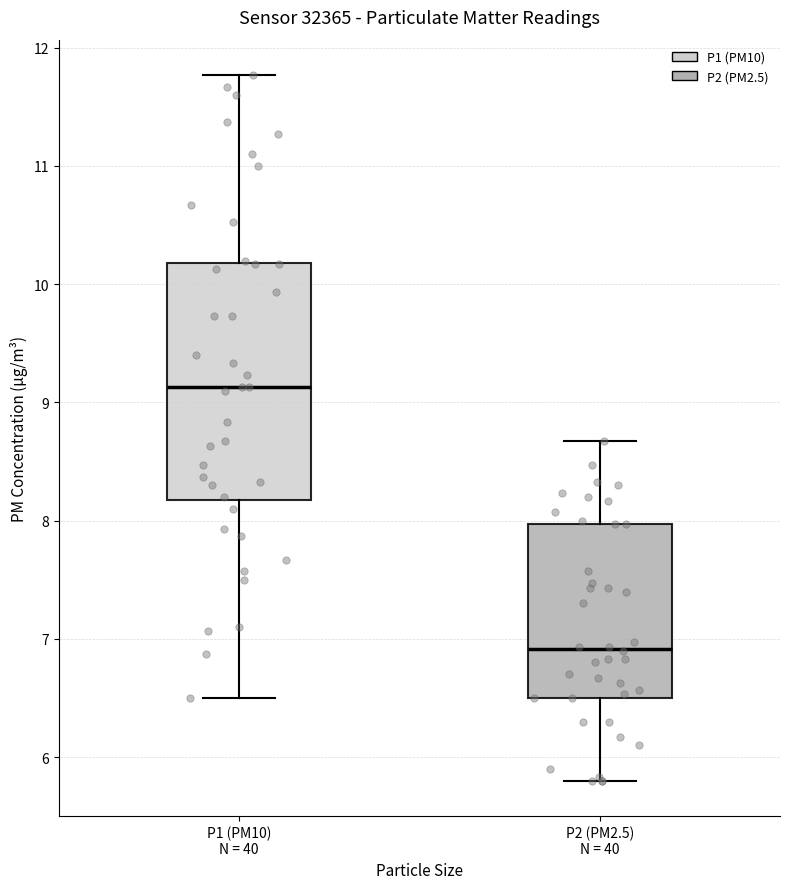

Reading left to right, transcribe this box plot: for each box, give where its median line is, the range the box spans, and where its two whiskers end, as read against the y-axis. The values are not printed on the chart, so give them approximately, as read against the axis.

P1 (PM10) N = 40: median 9.1, box 8.2 to 10.2, whiskers 6.5 to 11.8
P2 (PM2.5) N = 40: median 6.9, box 6.5 to 8.0, whiskers 5.8 to 8.7